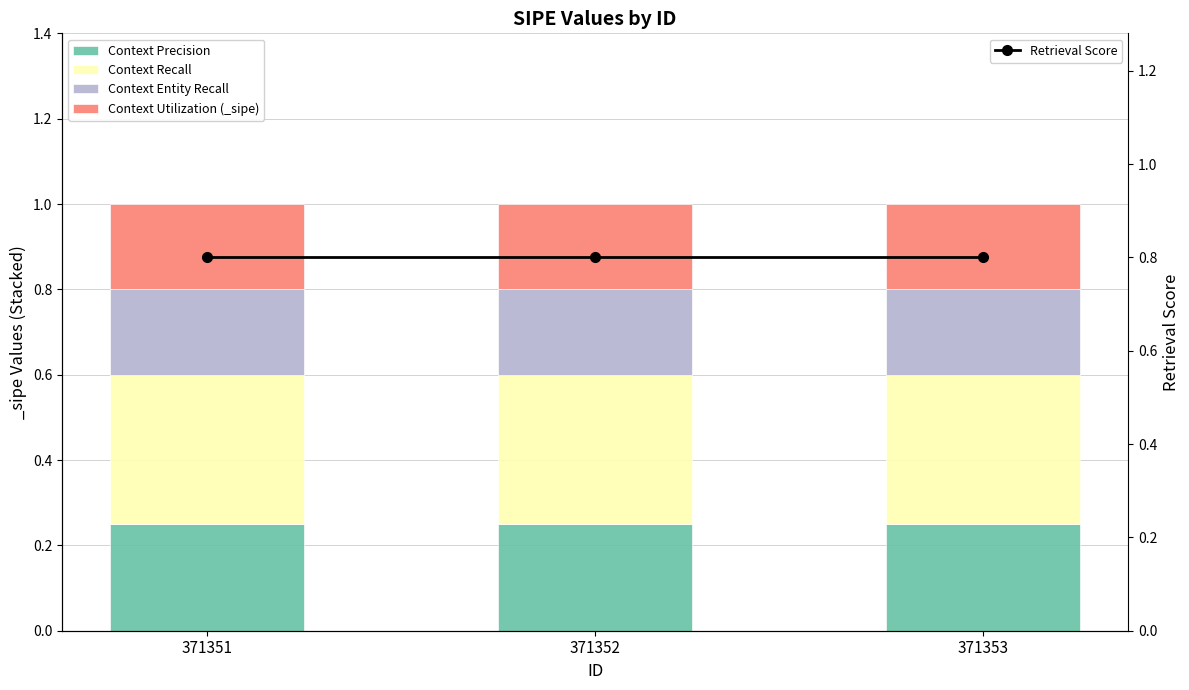

What is the total value across all series at 371351?

1.8